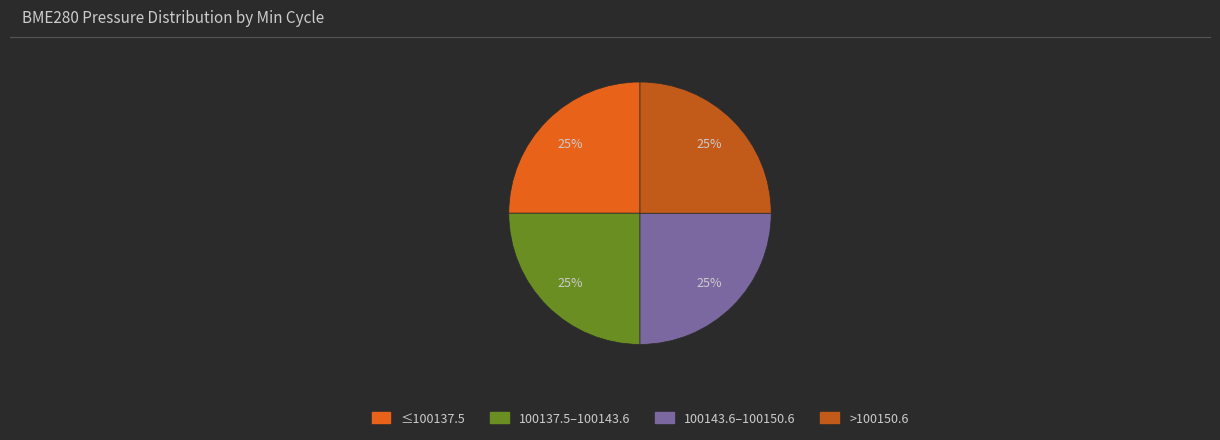

How many segments does this pie chart have?

4